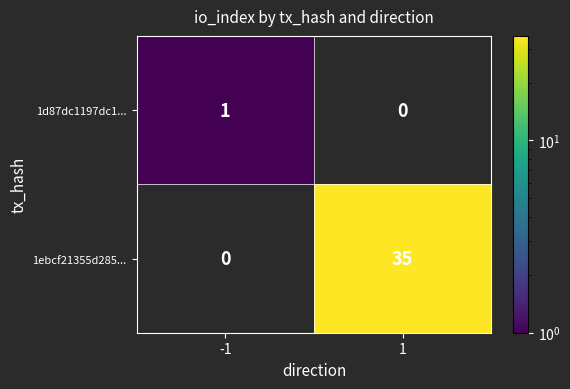

Is it true that 1ebcf21355d285... equals 47 at 1?

False